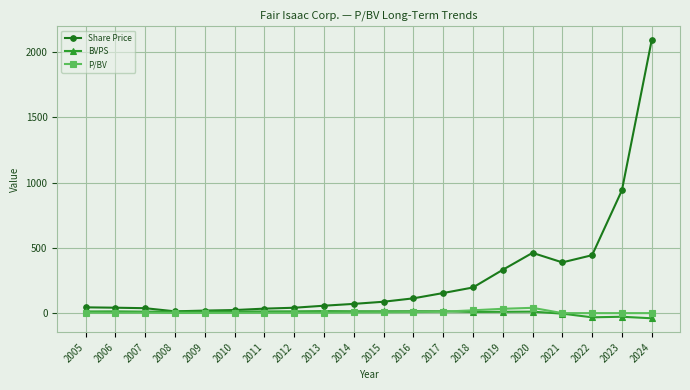

The value of Share Price at 2019 is 196.0. True or false?

False